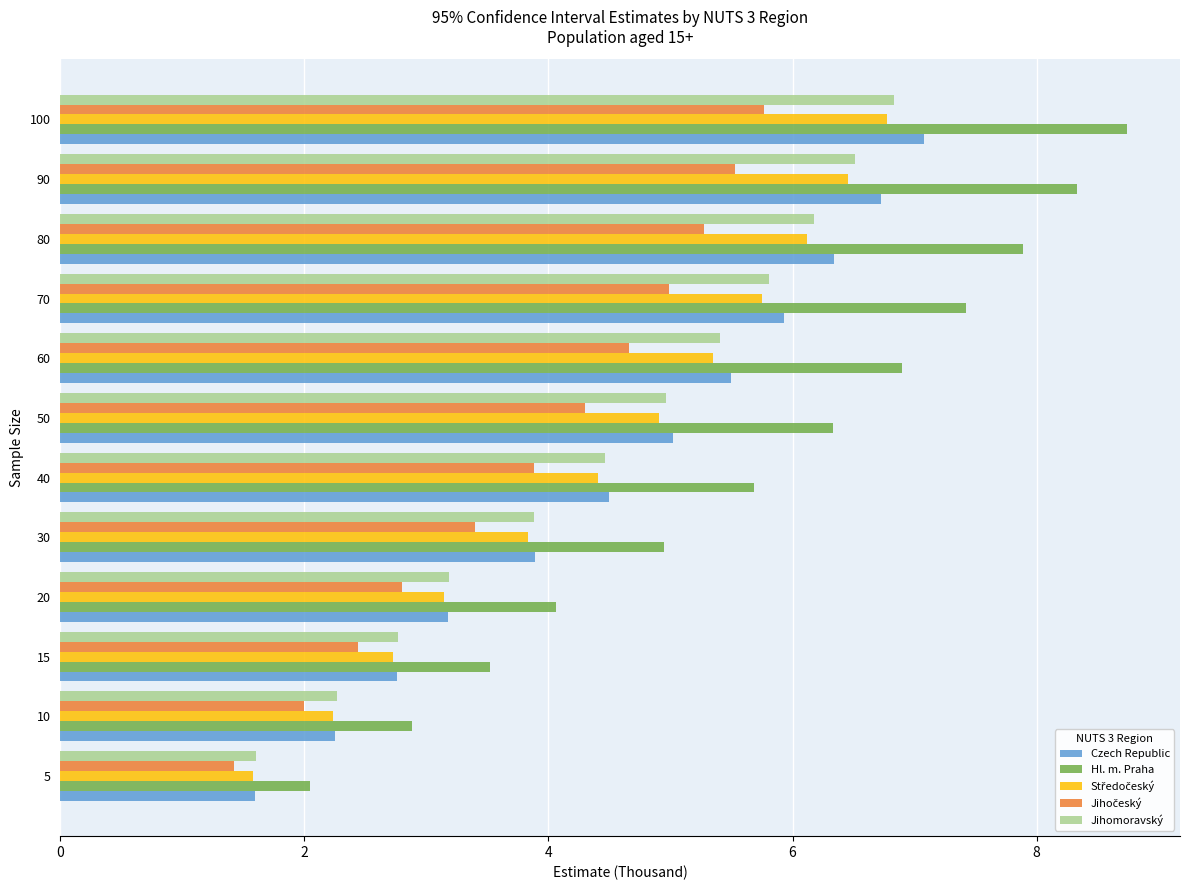

Read the Jihomoravský value at 70.

5.8